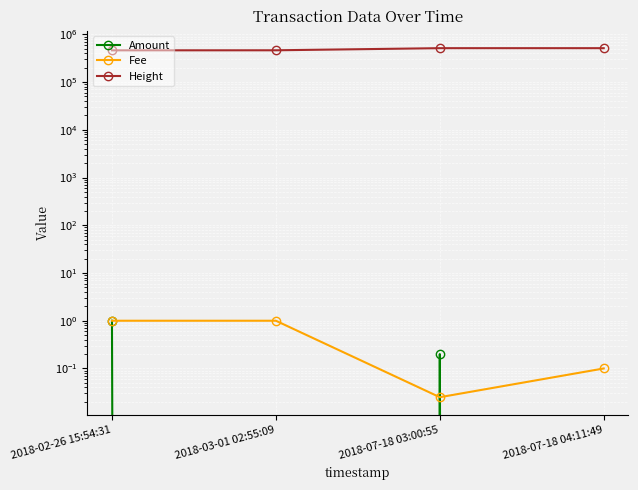

Between 2018-07-18 04:11:49 and 2018-03-01 02:55:09, which is larger?

2018-07-18 04:11:49